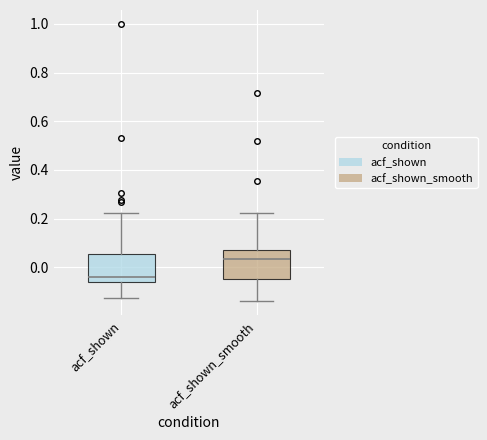

Reading left to right, transcribe this box plot: for each box, give where its median line is, the range the box spans, and where its two whiskers end, as read against the y-axis. The values are not printed on the chart, so give them approximately, as read against the axis.

acf_shown: median -0.04, box -0.06 to 0.06, whiskers -0.12 to 0.22
acf_shown_smooth: median 0.04, box -0.04 to 0.08, whiskers -0.14 to 0.22